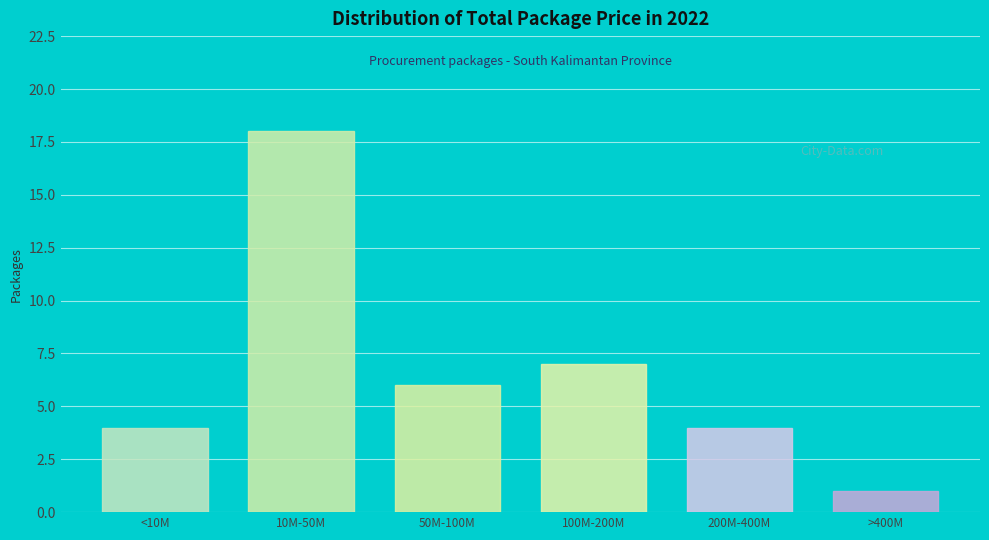

Reading left to right, transcribe all the data shown in this chart.

4	18	6	7	4	1